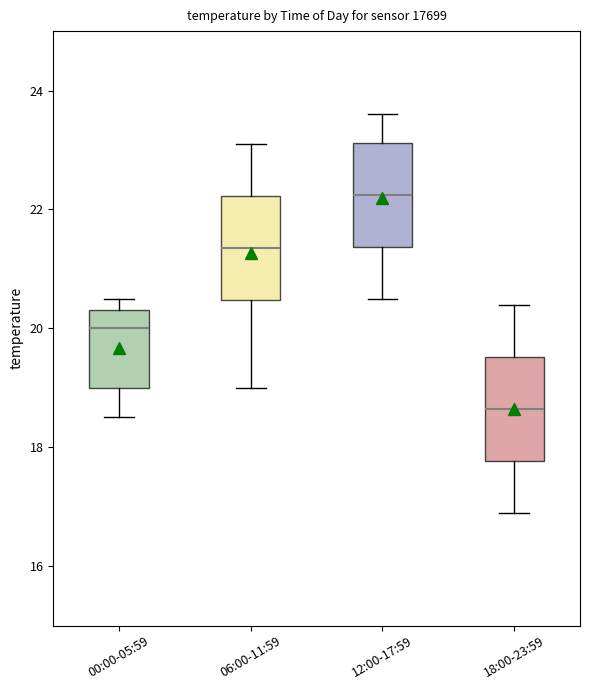

Reading left to right, transcribe this box plot: for each box, give where its median line is, the range the box spans, and where its two whiskers end, as read against the y-axis. The values are not printed on the chart, so give them approximately, as read against the axis.

00:00-05:59: median 20.0, box 19.0 to 20.4, whiskers 18.6 to 20.6
06:00-11:59: median 21.4, box 20.4 to 22.2, whiskers 19.0 to 23.2
12:00-17:59: median 22.2, box 21.4 to 23.2, whiskers 20.6 to 23.6
18:00-23:59: median 18.6, box 17.8 to 19.6, whiskers 17.0 to 20.4